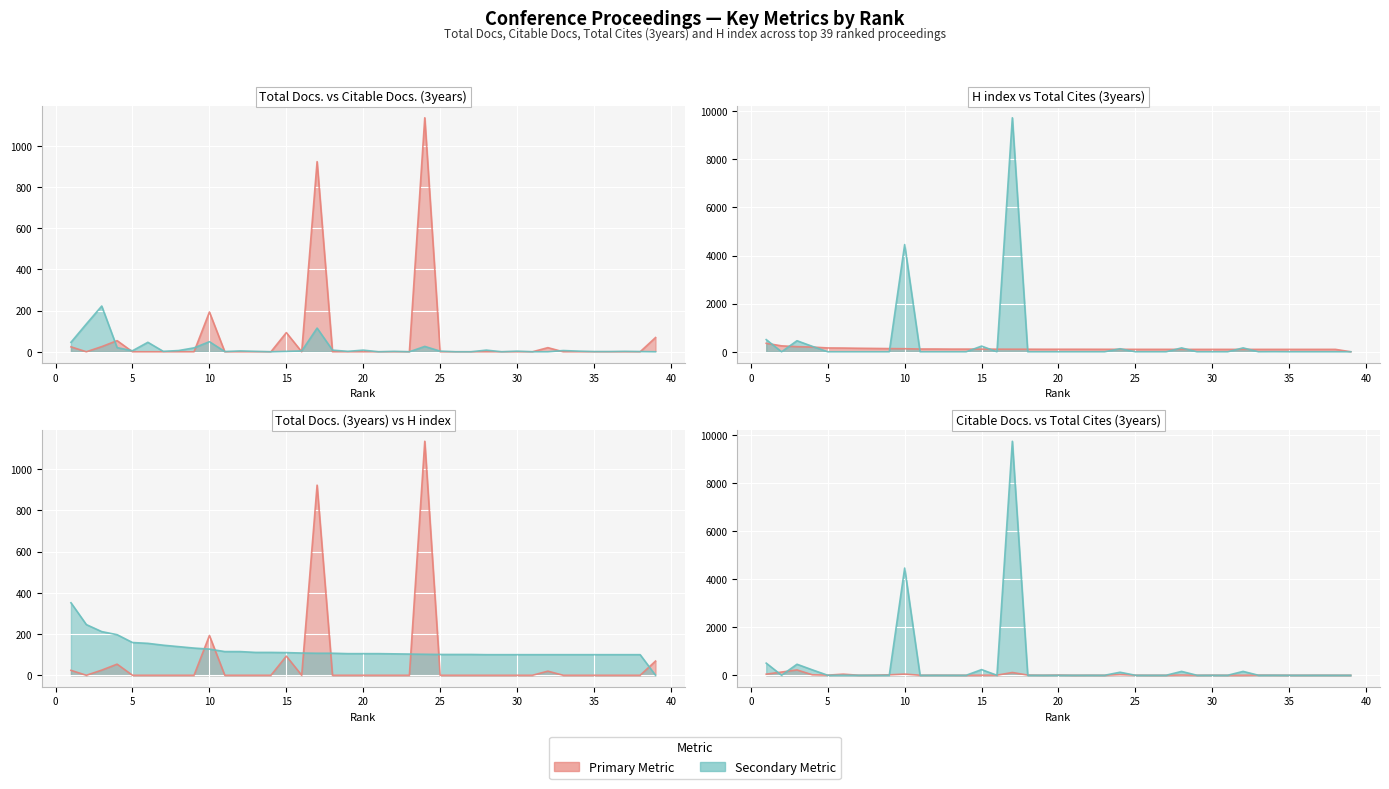

What is the total value across all series at 34?

106